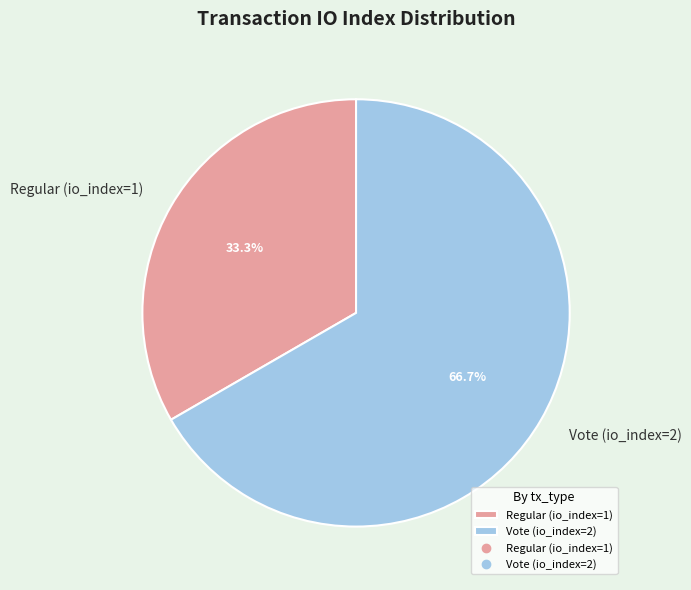

Is it true that Regular (io_index=1) is 28% of the pie?

False